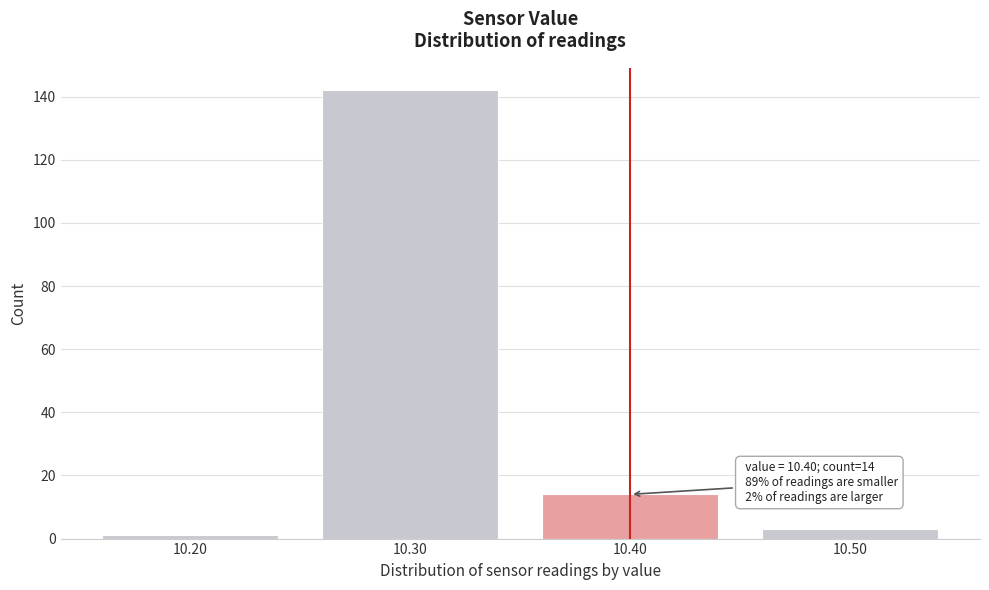

Reading left to right, transcribe all the data shown in this chart.

10.20=1	10.30=142	10.40=14	10.50=3